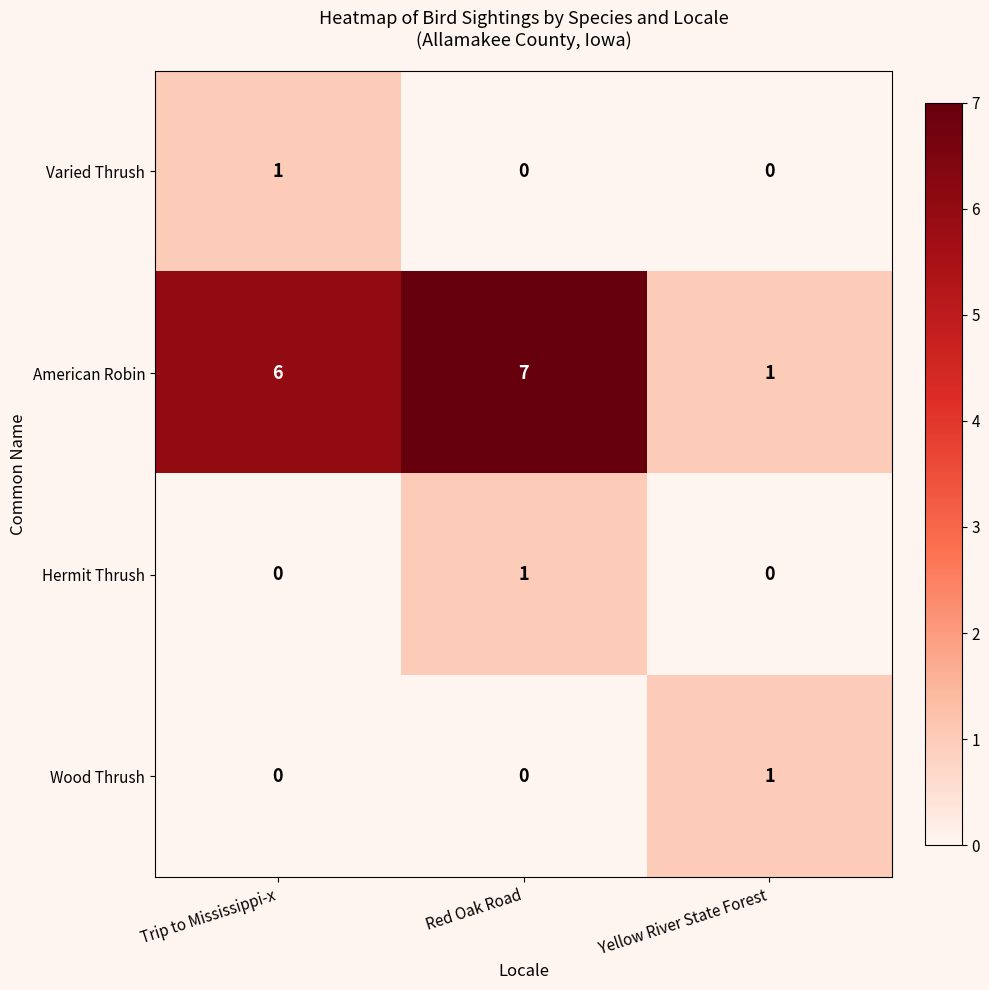

Which series changed the most between Red Oak Road and Yellow River State Forest?

American Robin